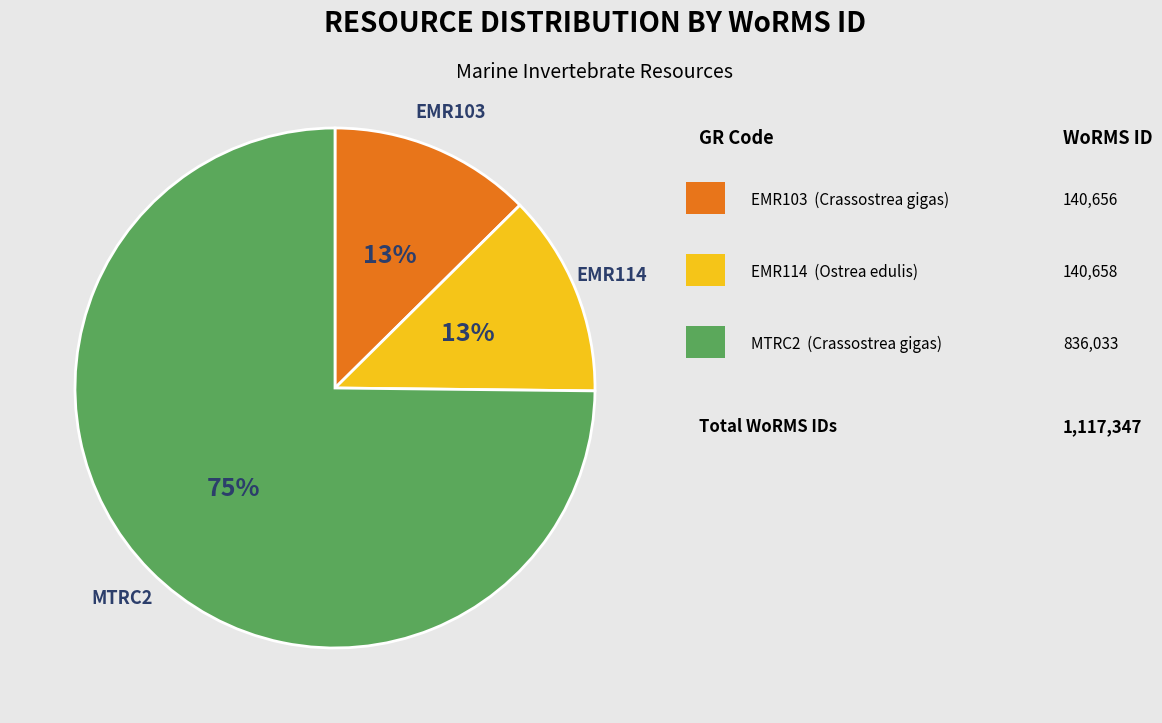

Is the sum of EMR114 and EMR103 greater than half?

No